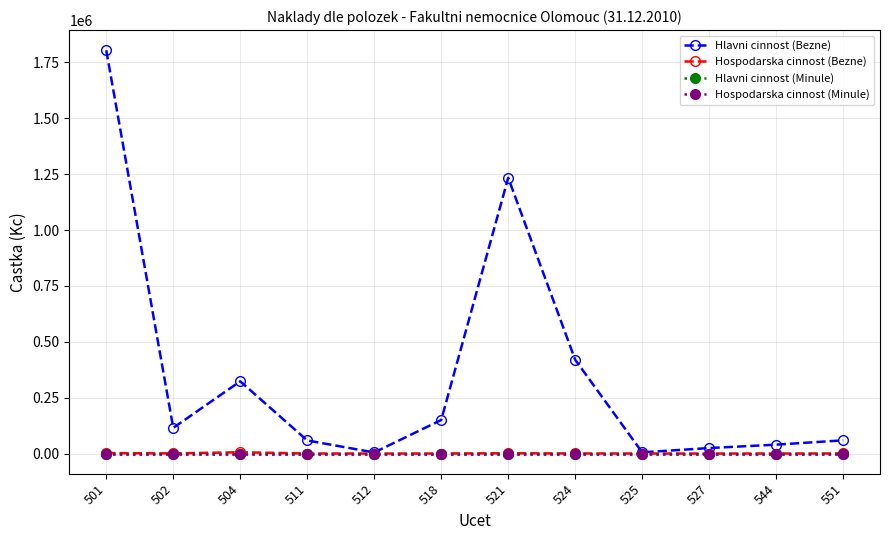

Reading left to right, transcribe all the data shown in this chart.

Hlavni cinnost (Bezne): 501=1804752	502=114764	504=323171	511=58487	512=4669	518=149950	521=1234015	524=419593	525=5198	527=24471	544=39635	551=59012
Hospodarska cinnost (Bezne): 501=1836	502=536	504=5653	511=63	512=0	518=71	521=1161	524=397	525=0	527=23	544=0	551=366
Hlavni cinnost (Minule): 501=0	502=0	504=0	511=0	512=0	518=0	521=0	524=0	525=0	527=0	544=0	551=0
Hospodarska cinnost (Minule): 501=0	502=0	504=0	511=0	512=0	518=0	521=0	524=0	525=0	527=0	544=0	551=0